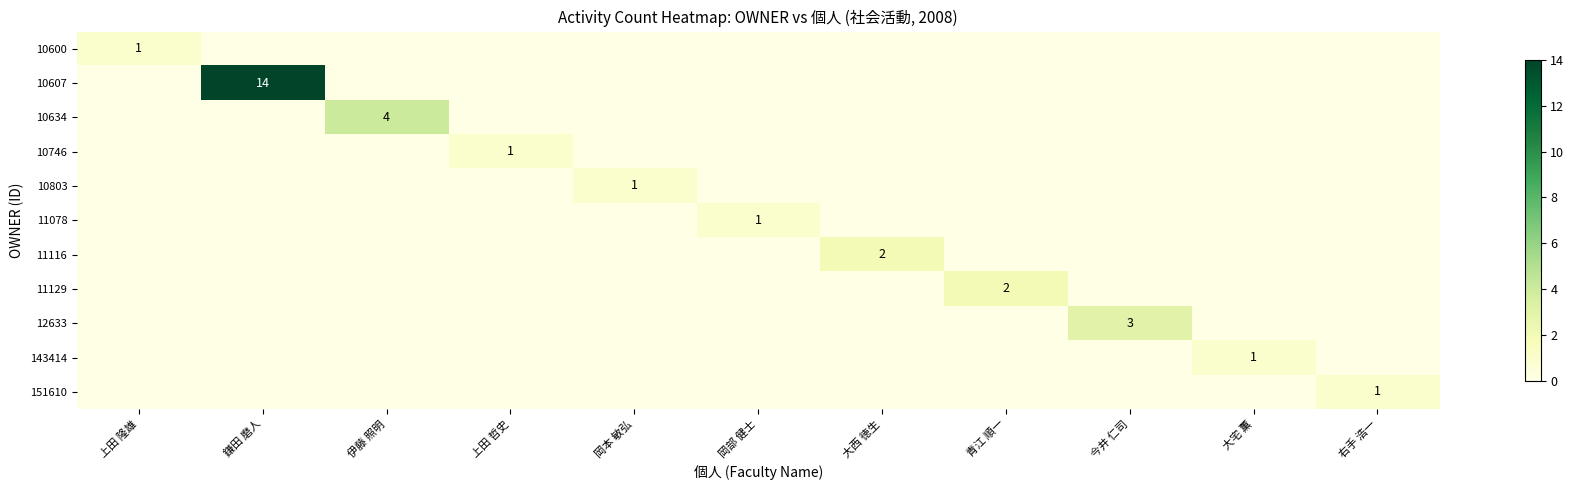

Between 岡部 健士 and 大宅 薫, which series saw the biggest shift?

11078